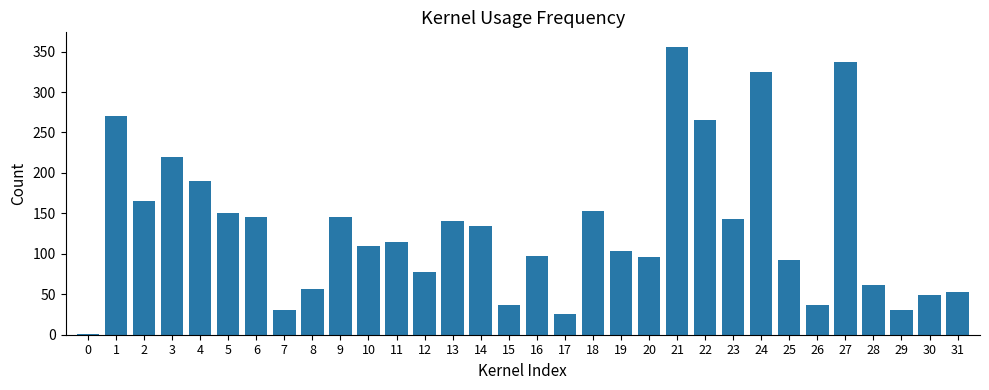

True or false: the data shows 39 at 10.

False